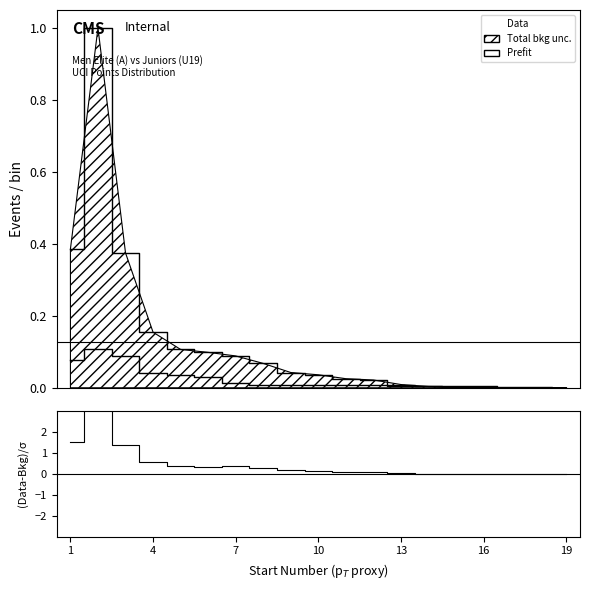

Between 15 and 16, which is larger?

16